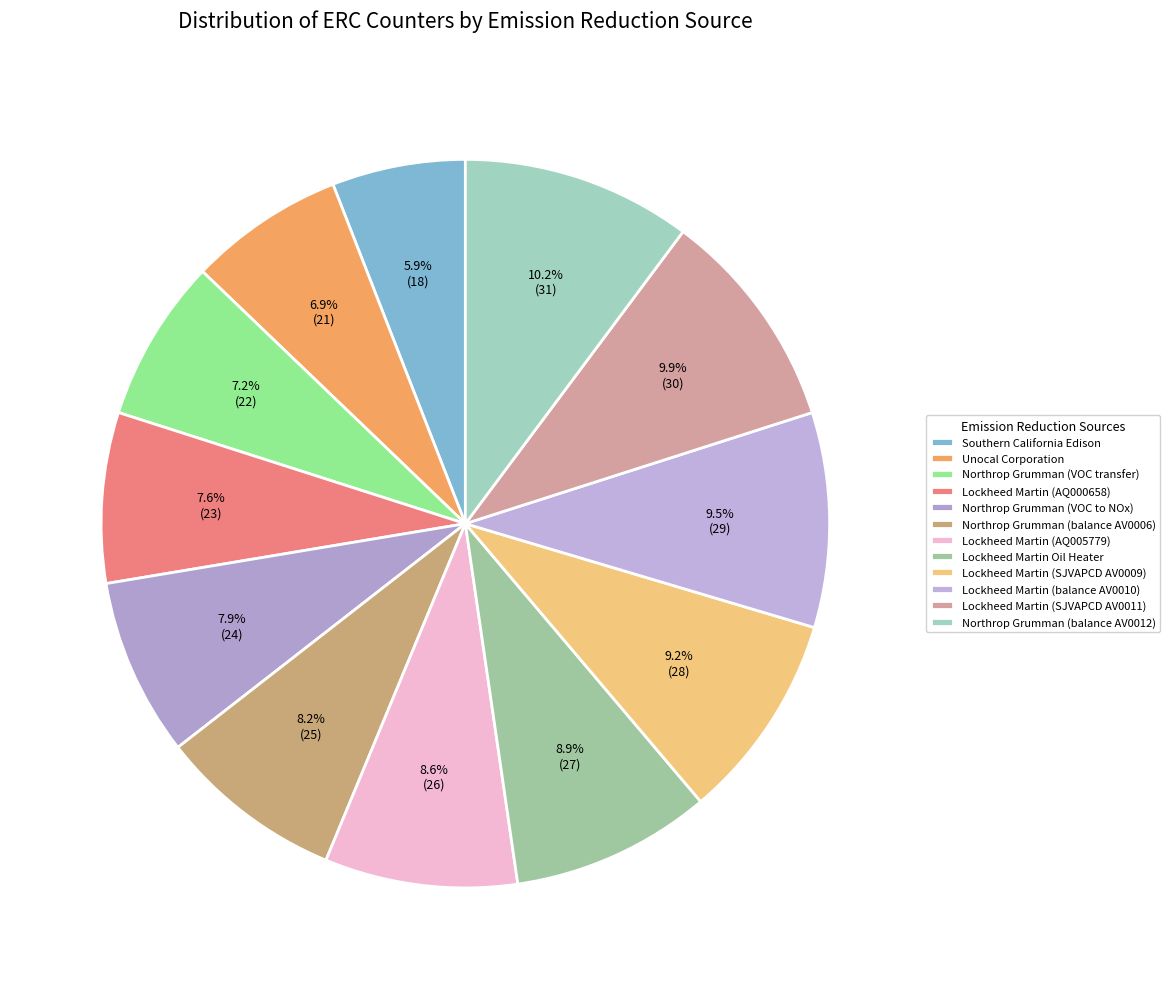

Which category has the smallest portion of the pie?

Southern California Edison